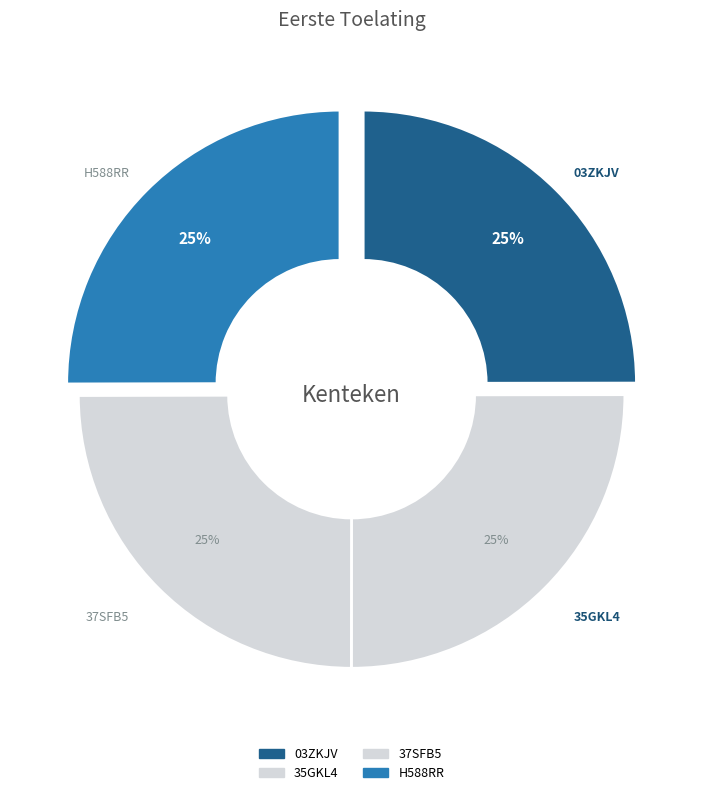

The 37SFB5 slice represents 25% of the pie. True or false?

True